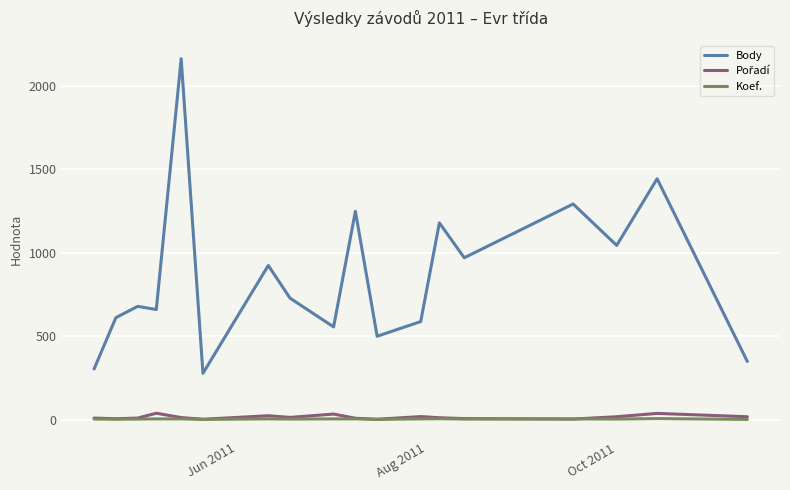

Which series has the largest total across all categories?

Body